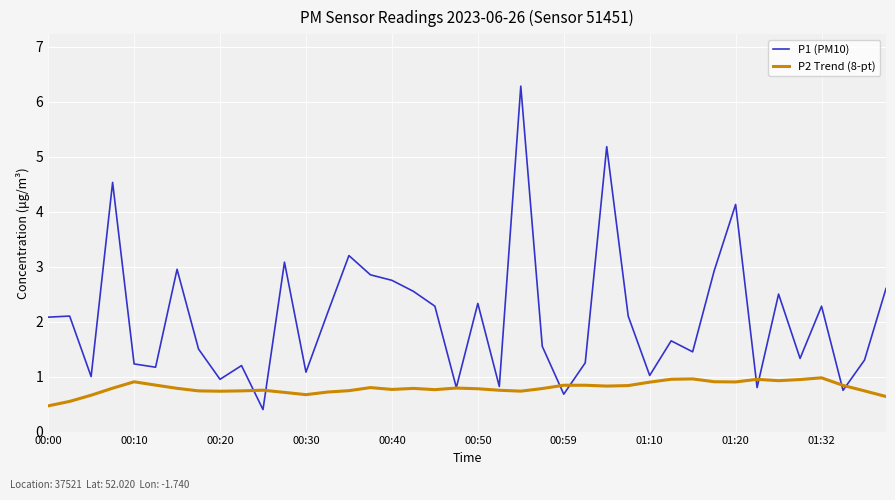

What is the minimum value for P1 (PM10)?

0.4